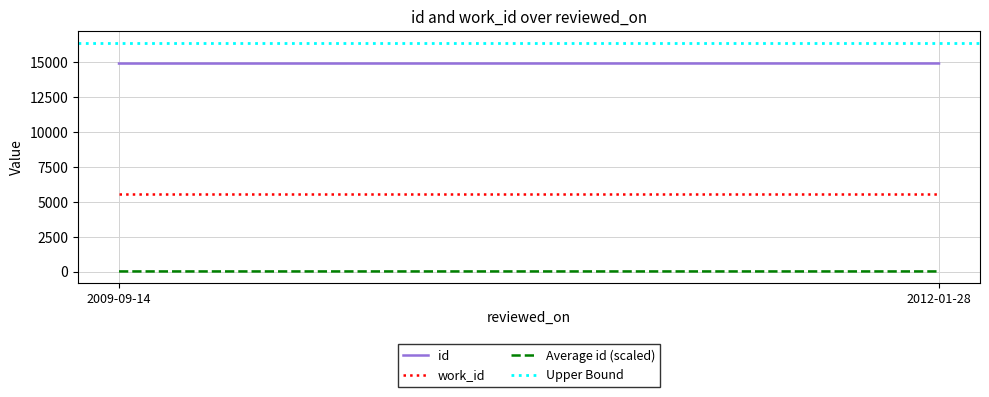

The Average id (scaled) series shows 29.8 at 2009-09-14. True or false?

True